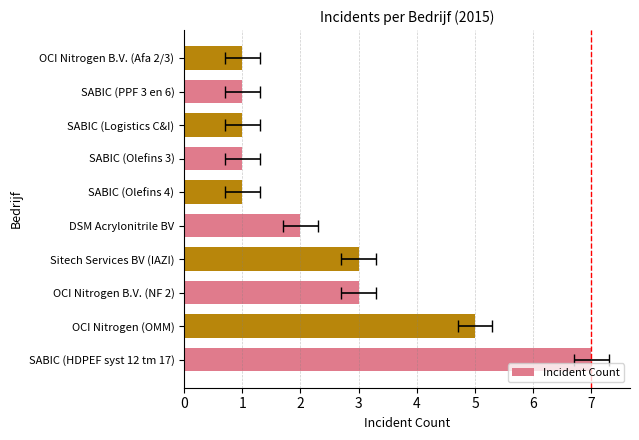

How many bars are there in total?

10